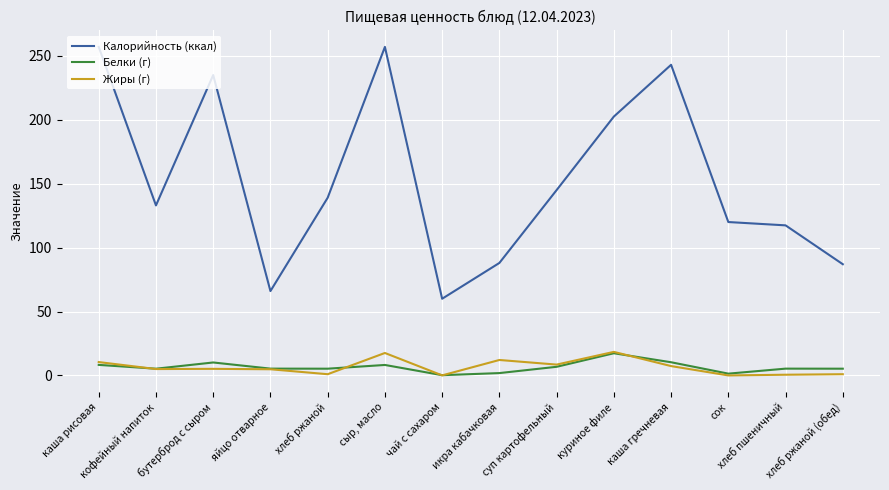

At which category does Белки (г) reach its first local valley?

кофейный напиток